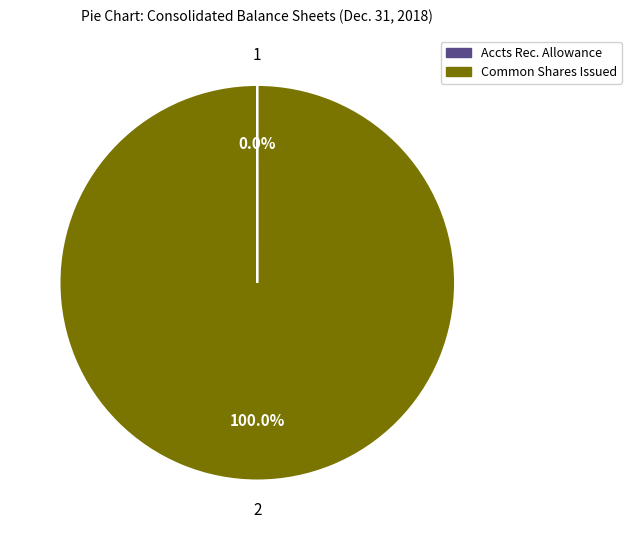

Which category has the biggest portion of the pie?

Common Shares Issued